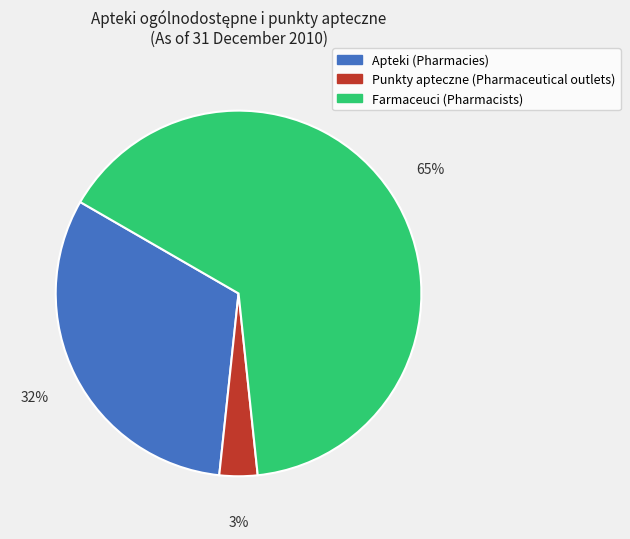

Rank the categories by value from lowest to highest.

Punkty apteczne (Pharmaceutical outlets), Apteki (Pharmacies), Farmaceuci (Pharmacists)